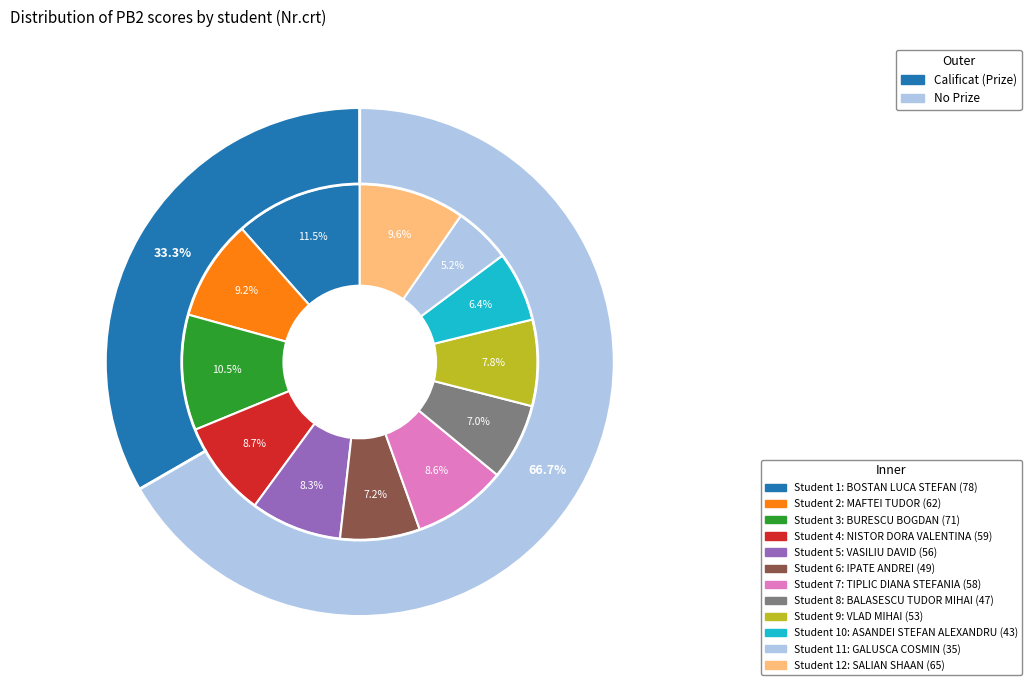

What is the change in value from 6 to 11?

-14